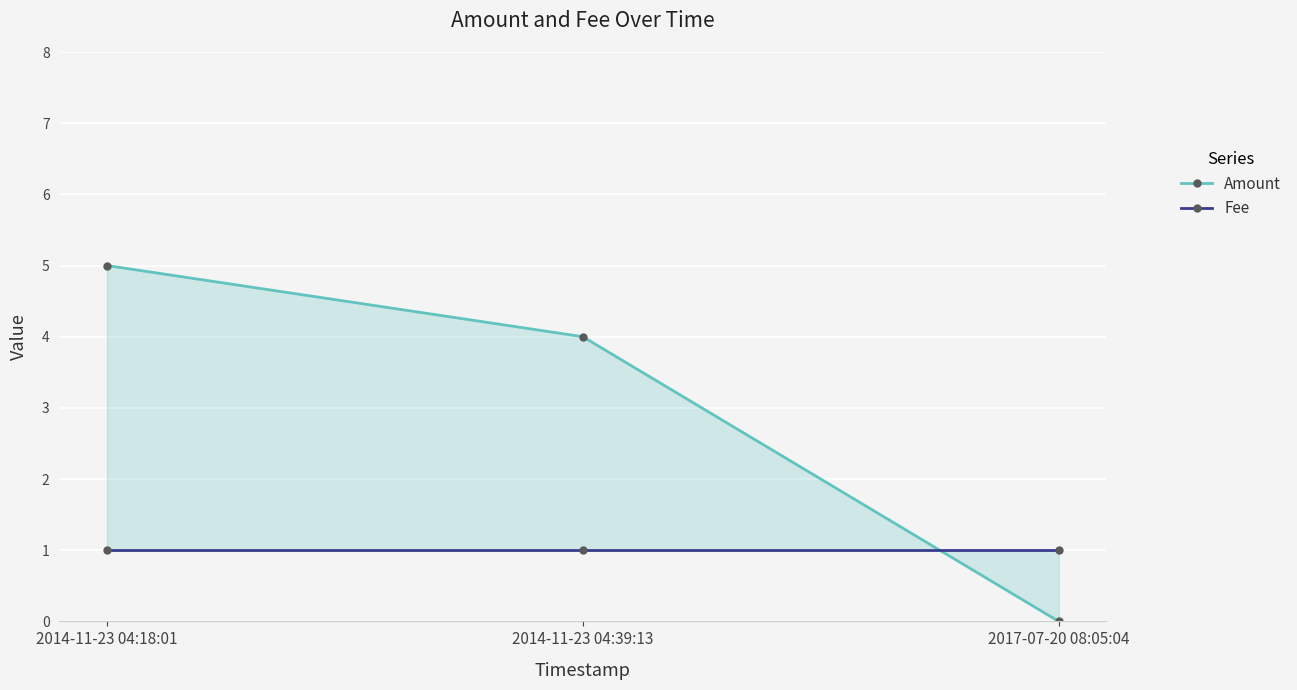

What is the average value of the Amount series?

3